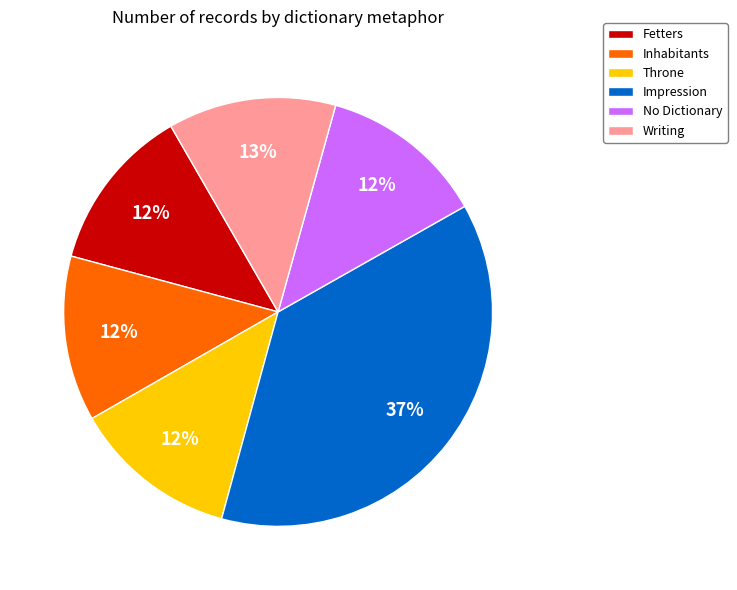

The Fetters slice represents 21% of the pie. True or false?

False